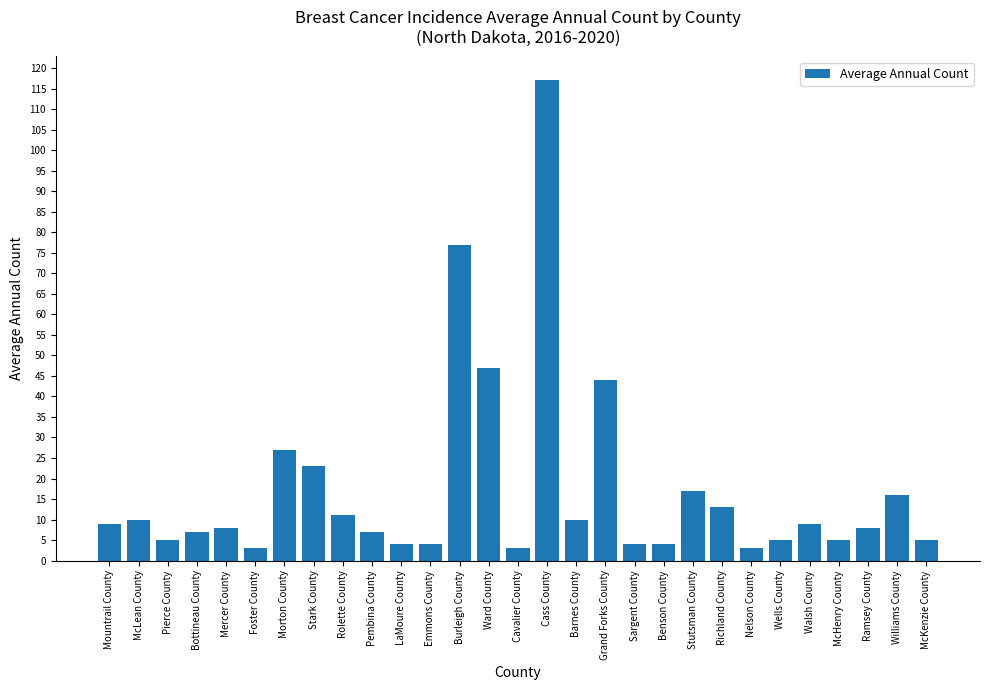

Where does the data first go above 8?

Mountrail County